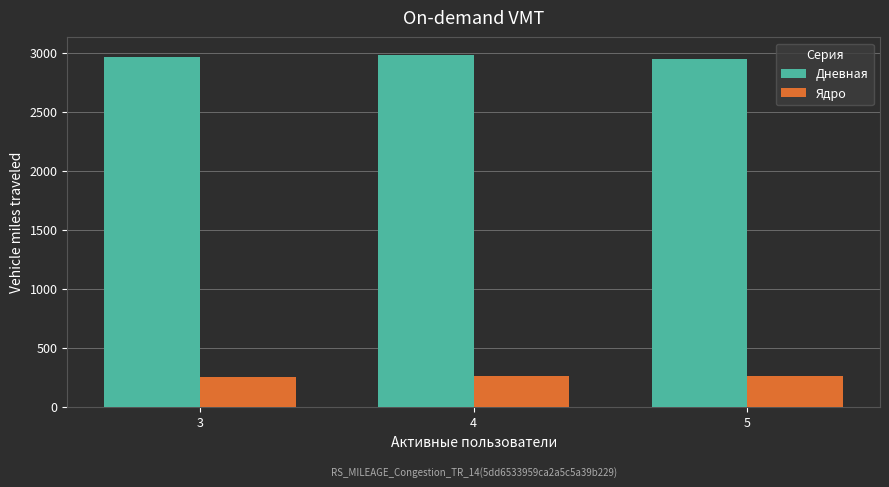

What is the spread (max minus min) of values at 5?

2690.3